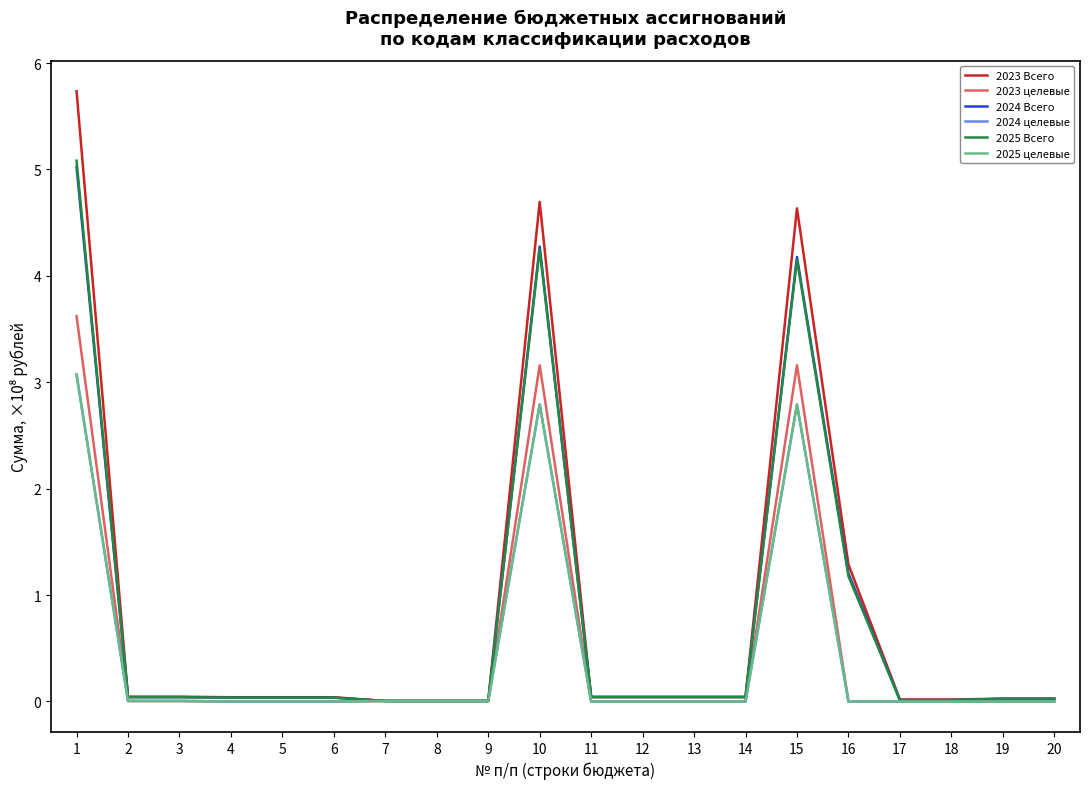

The value of 2023 Всего at 18 is 0.0. True or false?

True